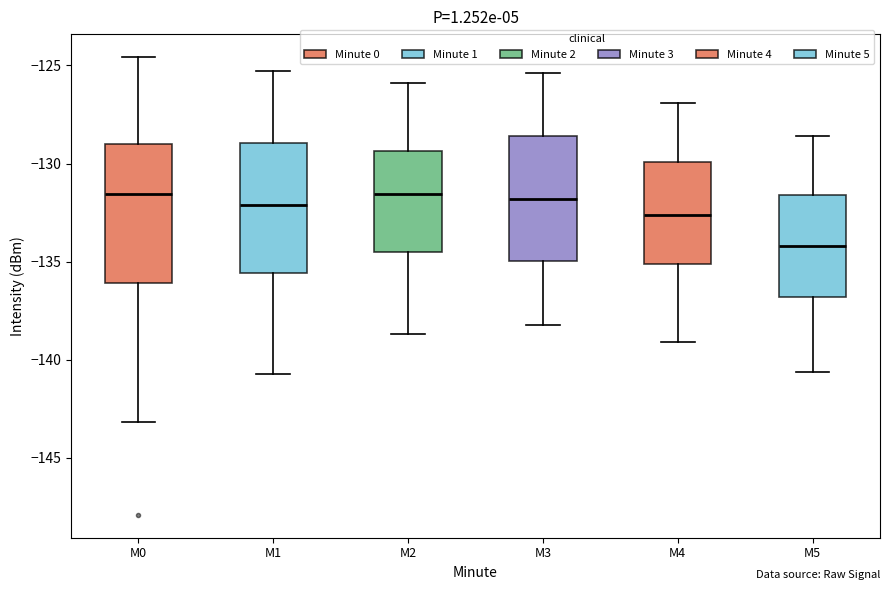

Where is the upper edge of the box for M0 on the y-axis? The values are not printed on the chart, so give them approximately, as read against the axis.

-129.0